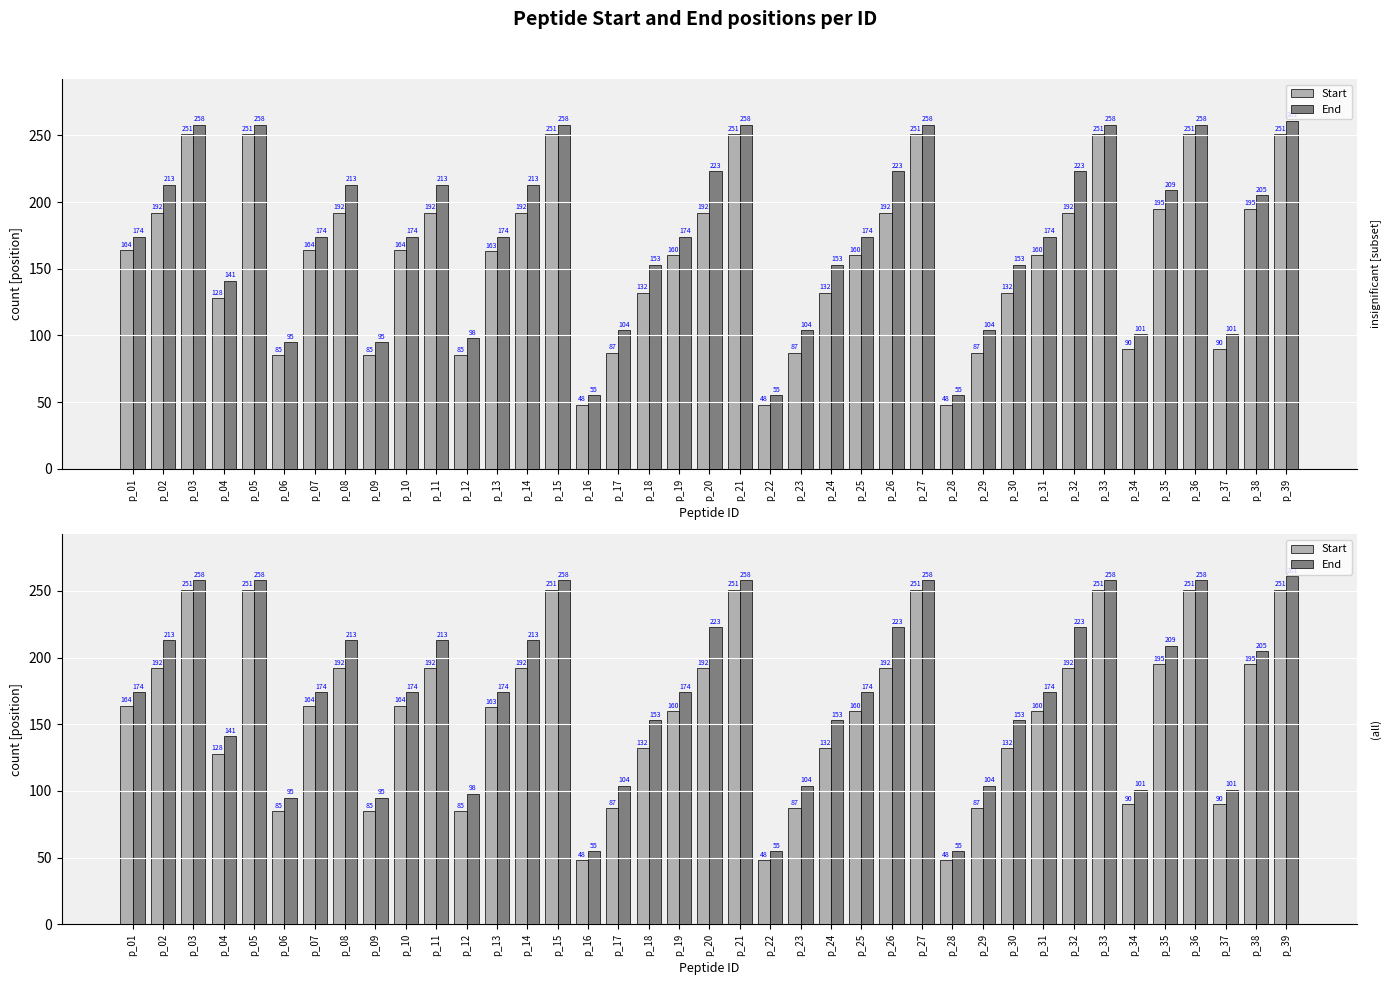

What is the total value across all series at p_09?

180